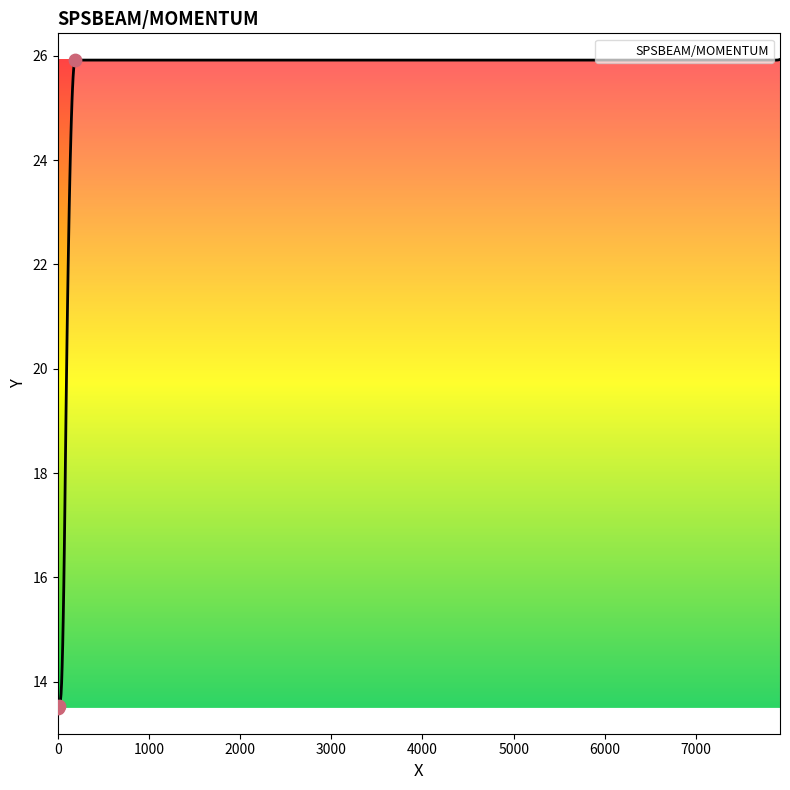

What is the difference between the maximum and minimum values?

12.4